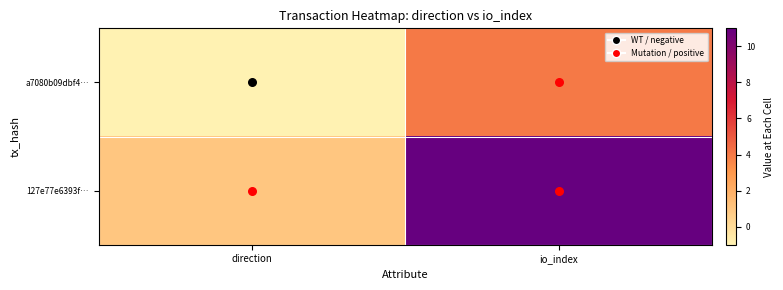

Rank the series by their average value, from highest to lowest.

127e77e6393f…, a7080b09dbf4…